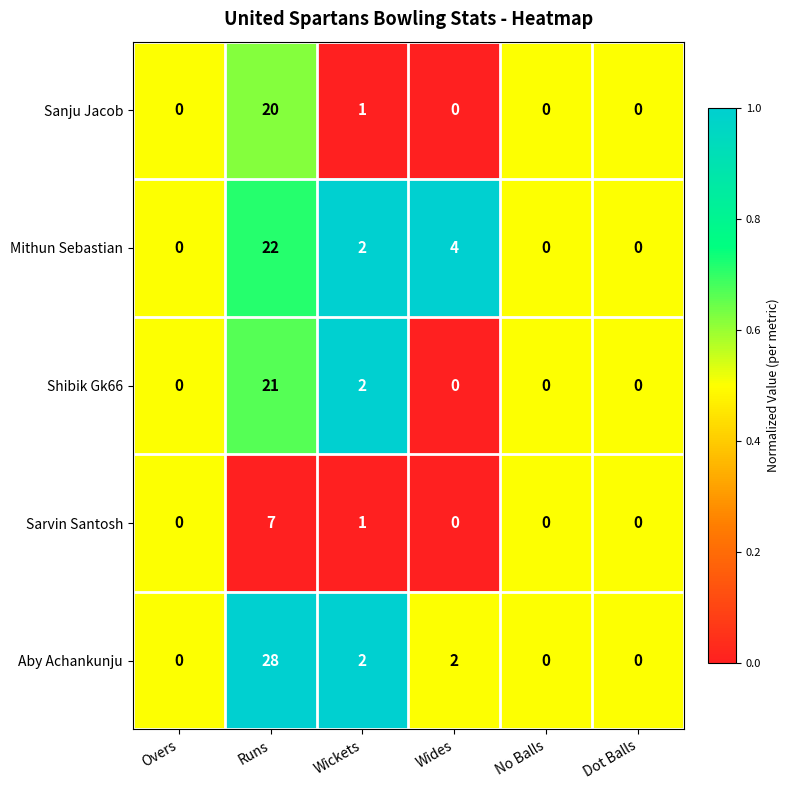

Reading left to right, extract all data points from this chart.

Sanju Jacob: Overs=0	Runs=20	Wickets=1	Wides=0	No Balls=0	Dot Balls=0
Mithun Sebastian: Overs=0	Runs=22	Wickets=2	Wides=4	No Balls=0	Dot Balls=0
Shibik Gk66: Overs=0	Runs=21	Wickets=2	Wides=0	No Balls=0	Dot Balls=0
Sarvin Santosh: Overs=0	Runs=7	Wickets=1	Wides=0	No Balls=0	Dot Balls=0
Aby Achankunju: Overs=0	Runs=28	Wickets=2	Wides=2	No Balls=0	Dot Balls=0